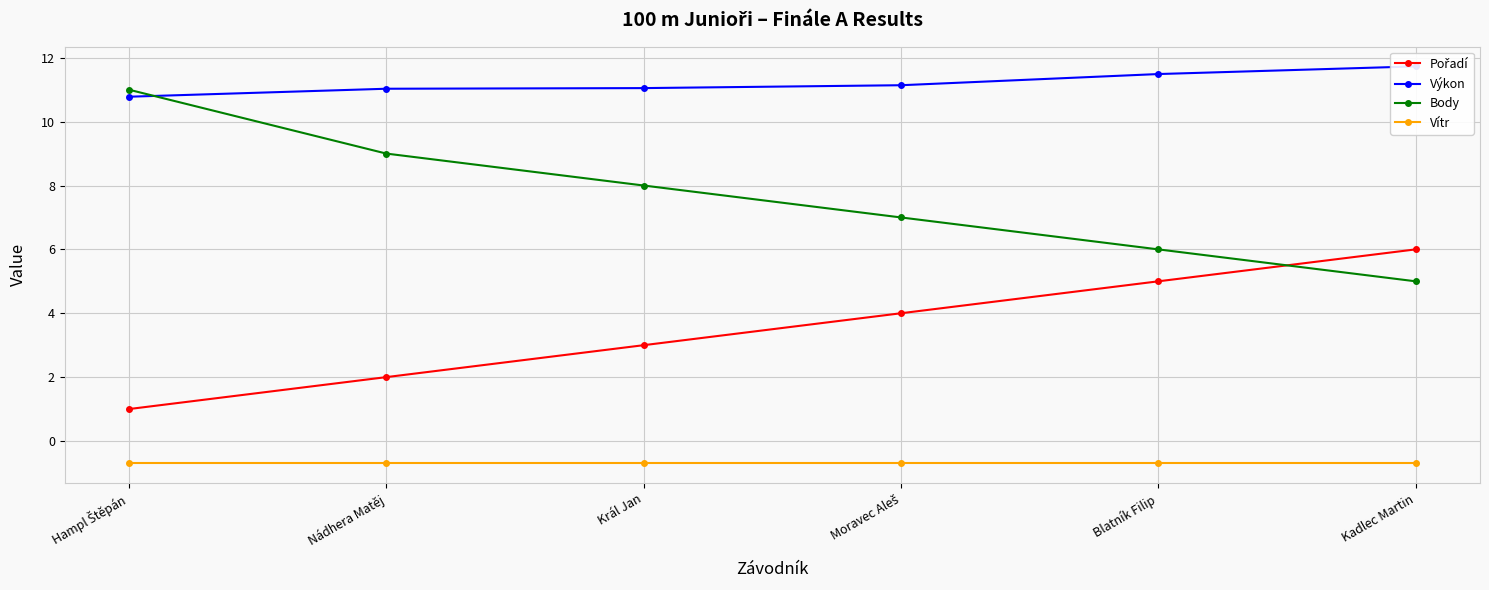

What position from the left is Blatník Filip?

5